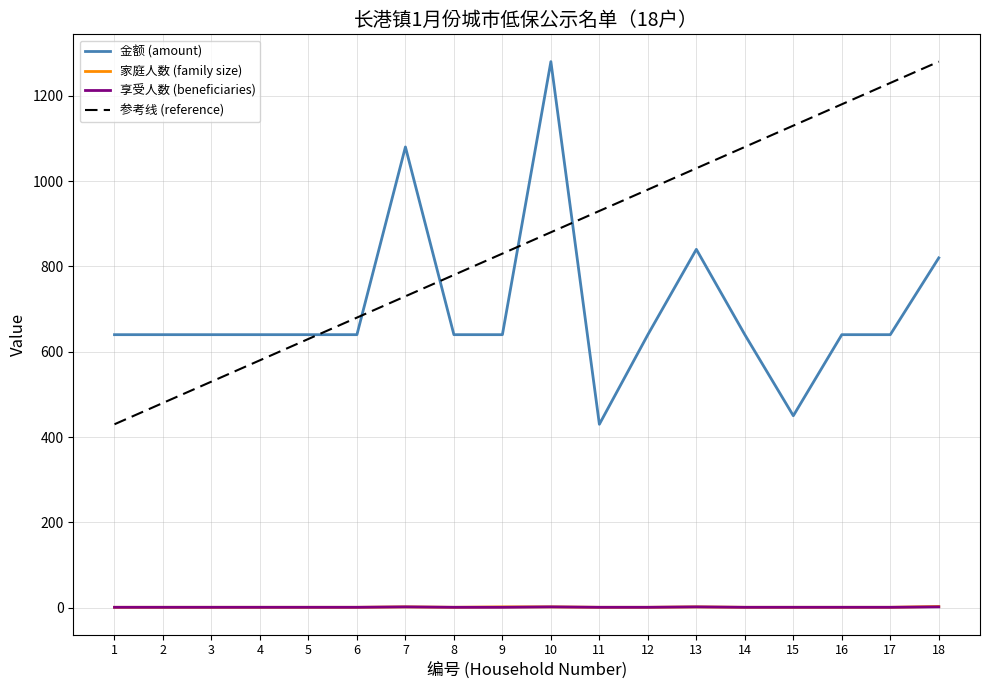

Is the value of 家庭人数 (family size) at 15 greater than the value of 金额 (amount) at 10?

No